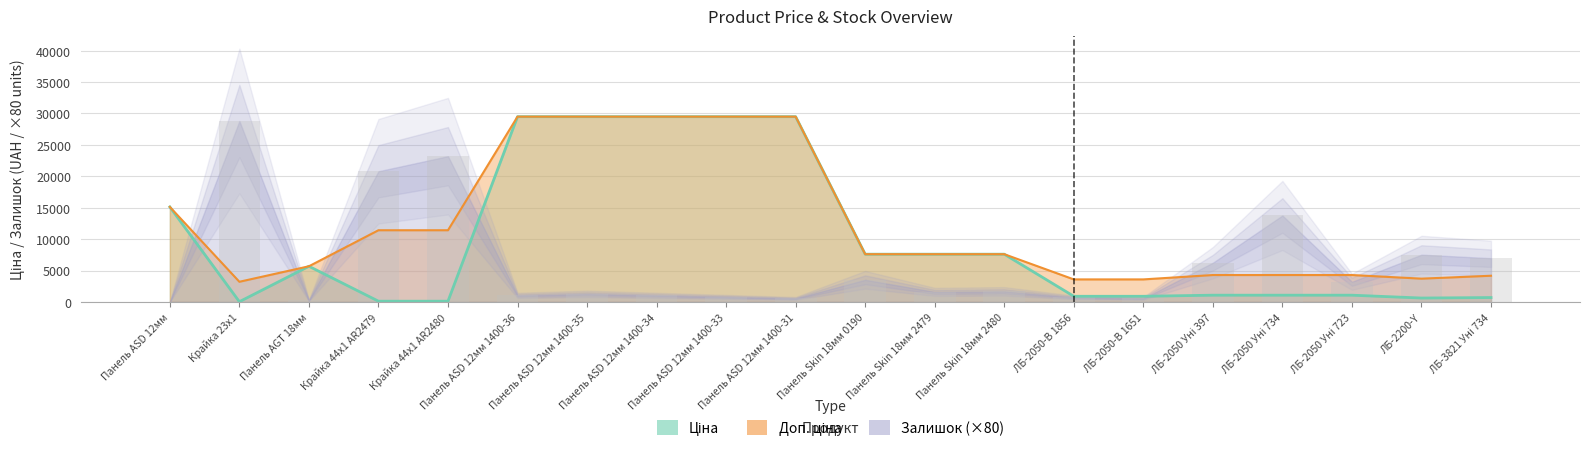

What is the value of the Доп. ціна bar at the 16th from the left?

4279.1